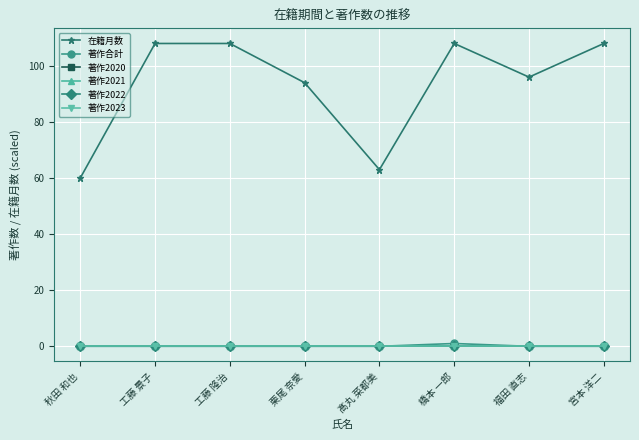

Is this an area chart (filled region under the line)?

No